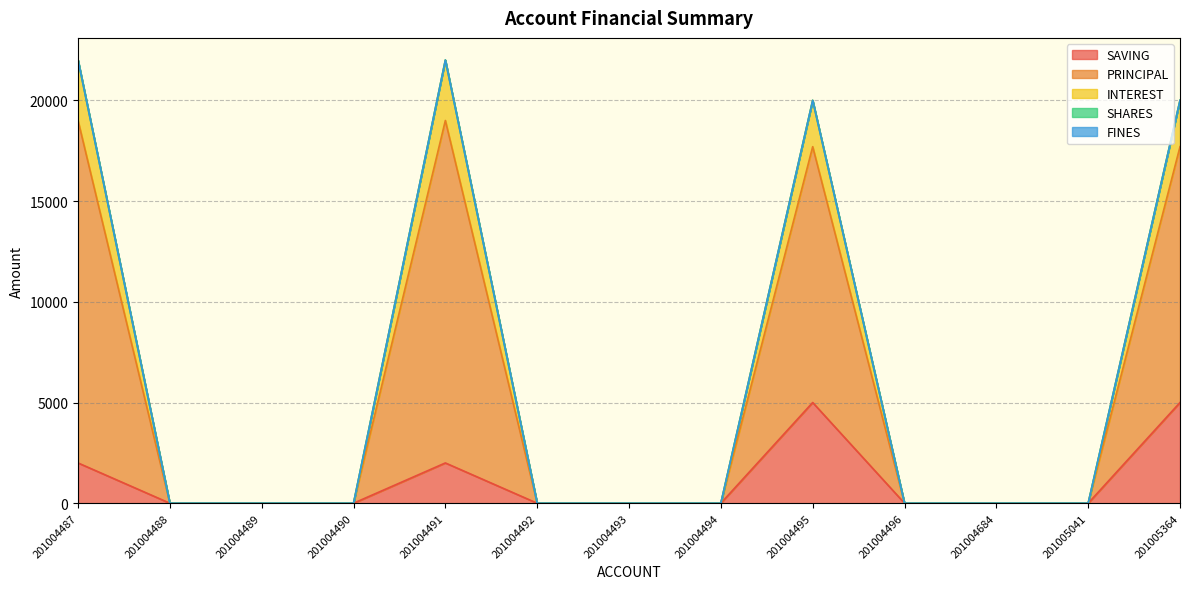

At which category does the chart reach its peak across all series?

201004487